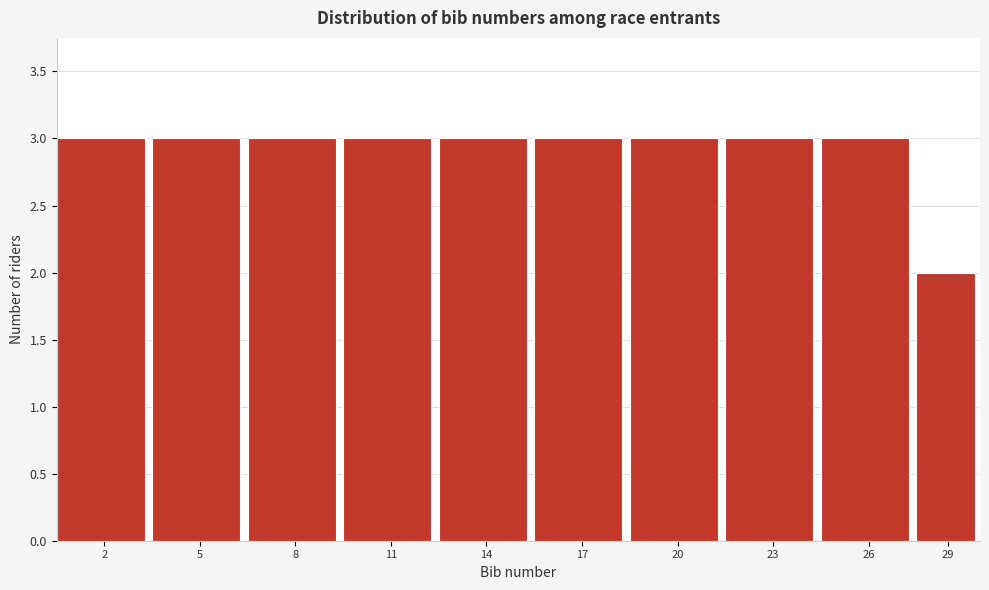

Reading left to right, what are all the values shown in this chart?

3	3	3	3	3	3	3	3	3	2